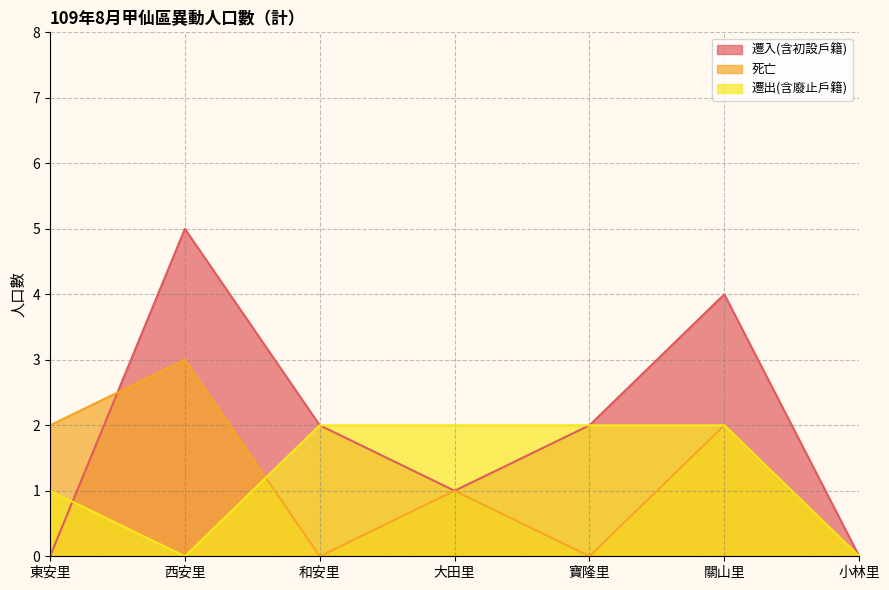

How many values in 死亡 are above zero?

4